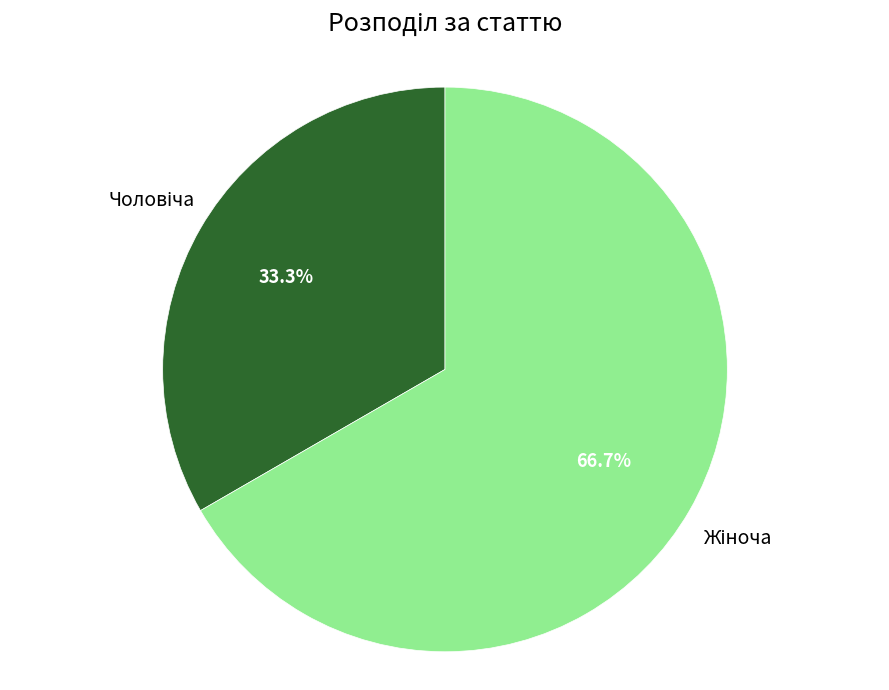

Is there a majority slice in this chart?

Yes